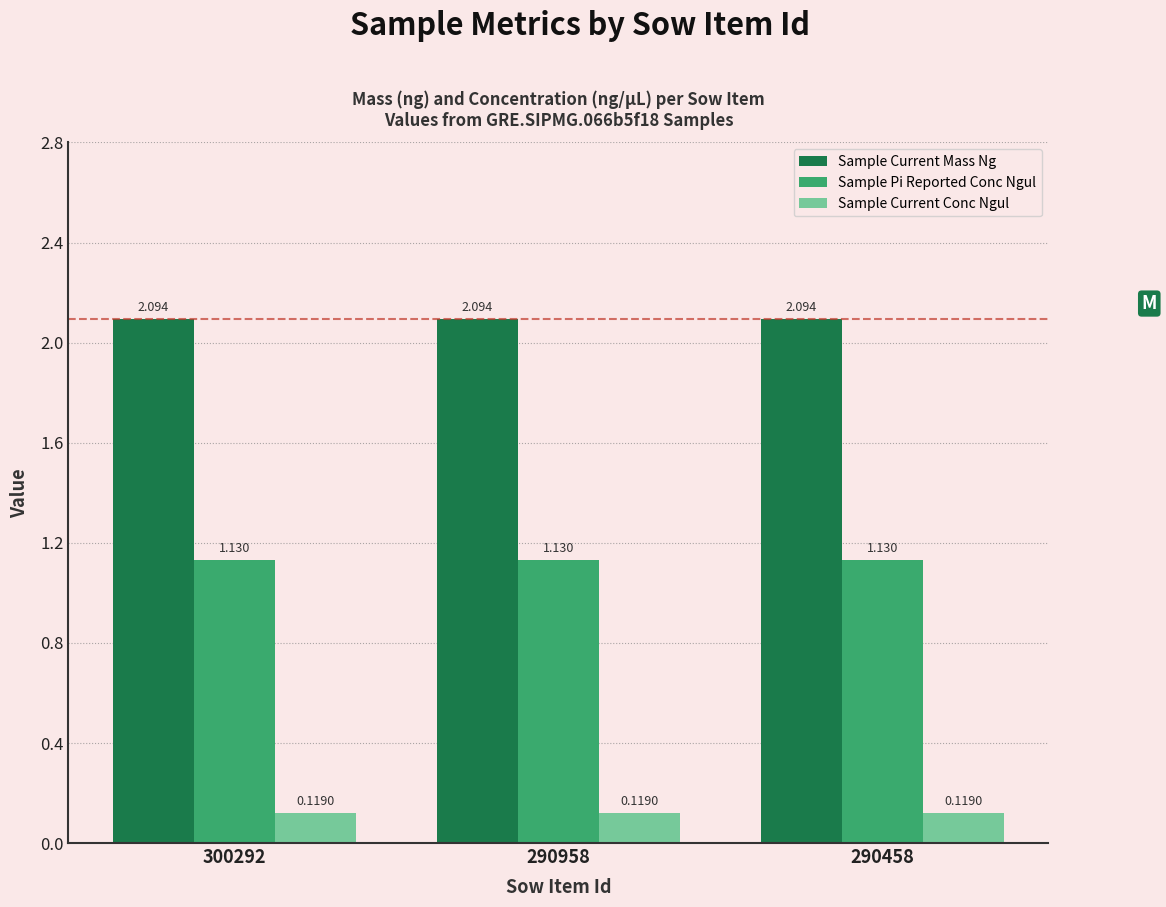

List the series in order of their peak value, lowest first.

Sample Current Conc Ngul, Sample Pi Reported Conc Ngul, Sample Current Mass Ng